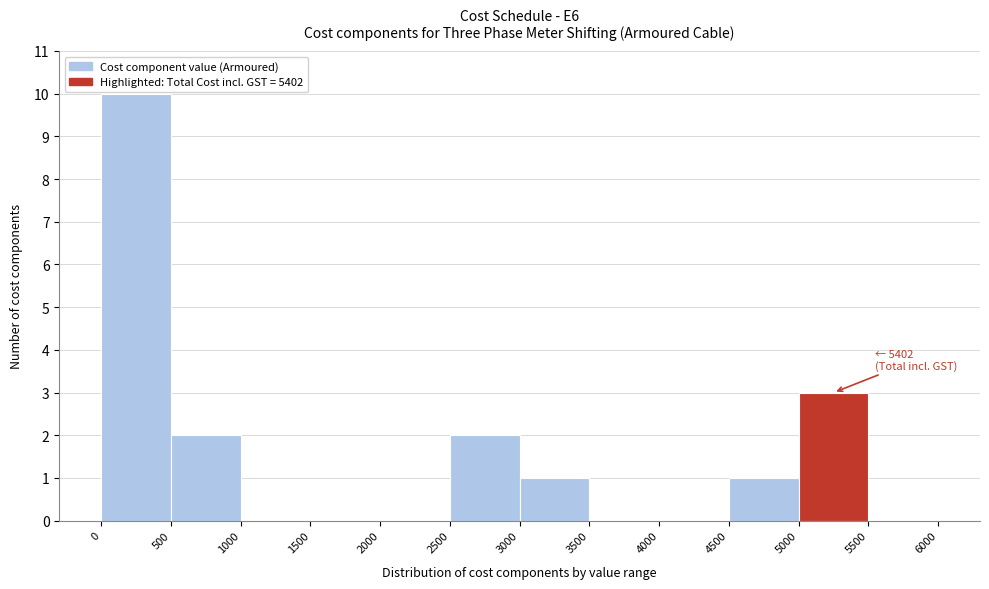

Over which range of the x-axis is the bar tallest?

0 to 500